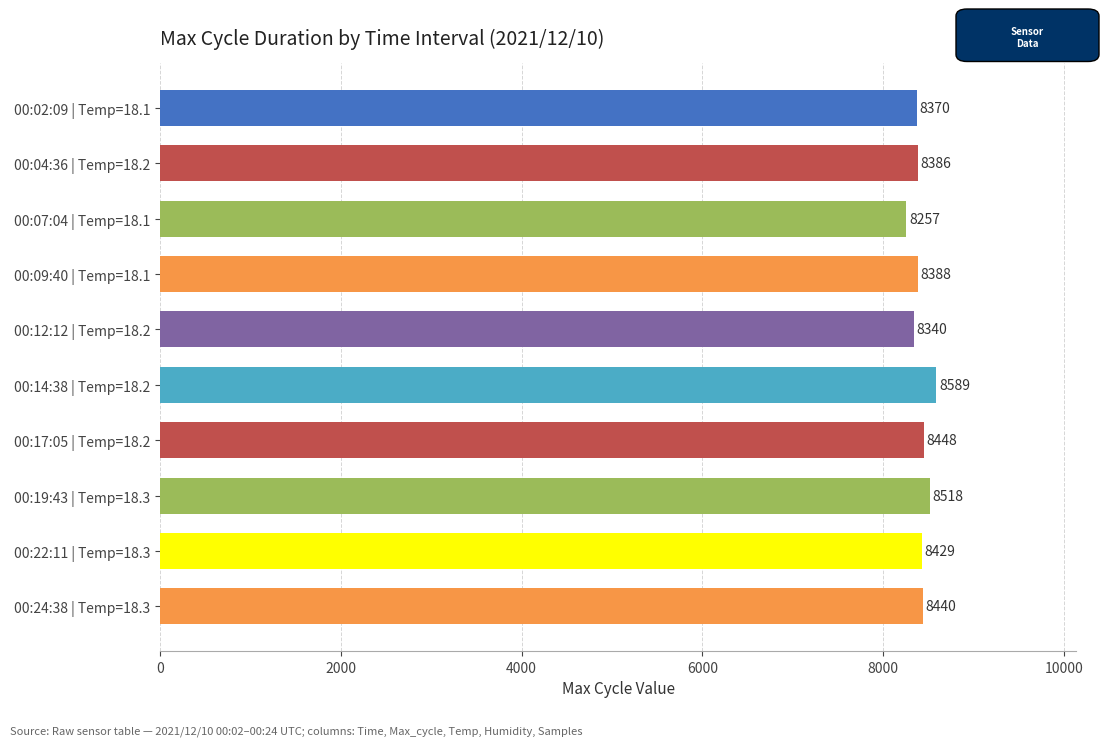

What is the maximum value shown in the chart?

8589